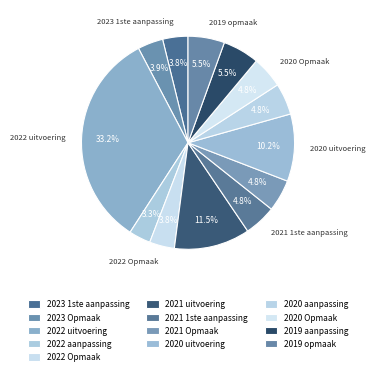

How many slices are in this pie chart?

13